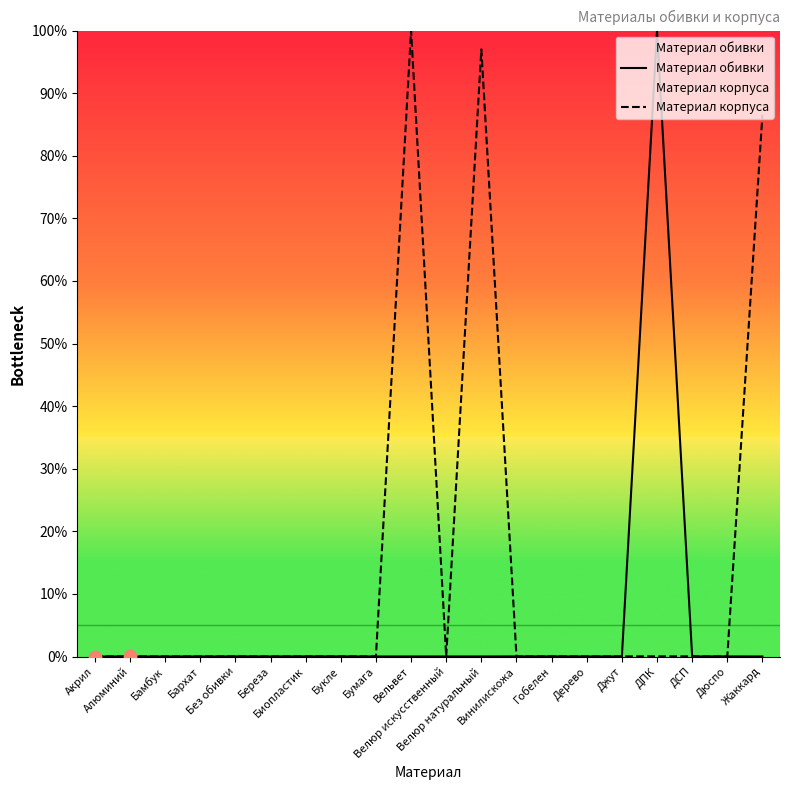

Which series has the largest Y range (max minus min)?

Материал корпуса